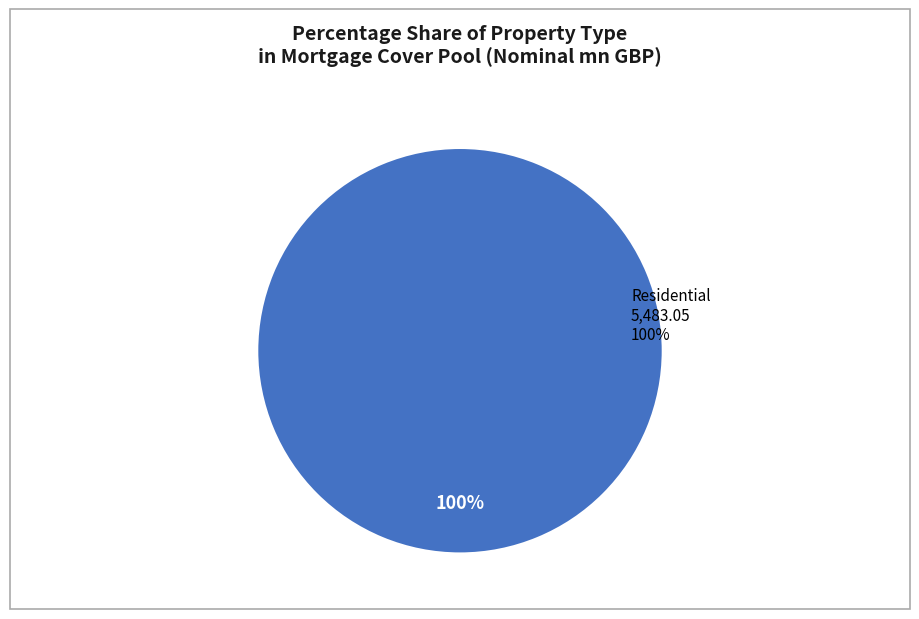

Does any single category account for the majority?

Yes